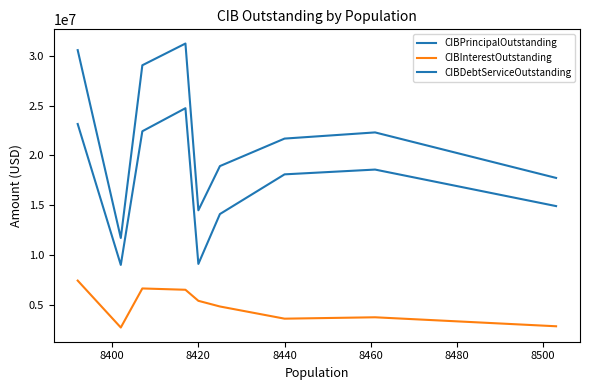

Between 8480 and 8420, which is larger?

8480